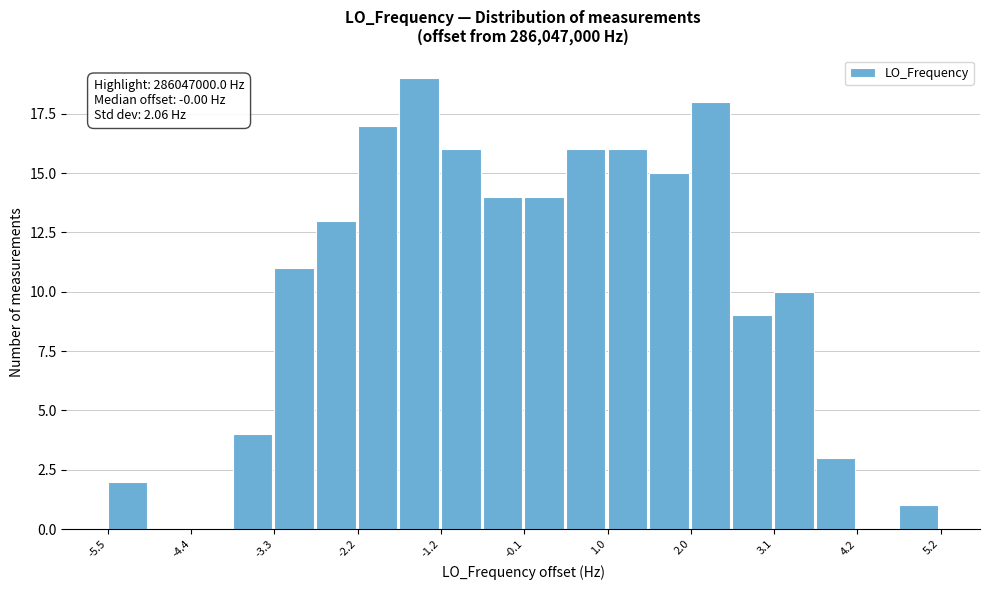

Around what value on the x-axis is the tallest bar? Give the approximate position of its centre, as read against the axis.

-1.4